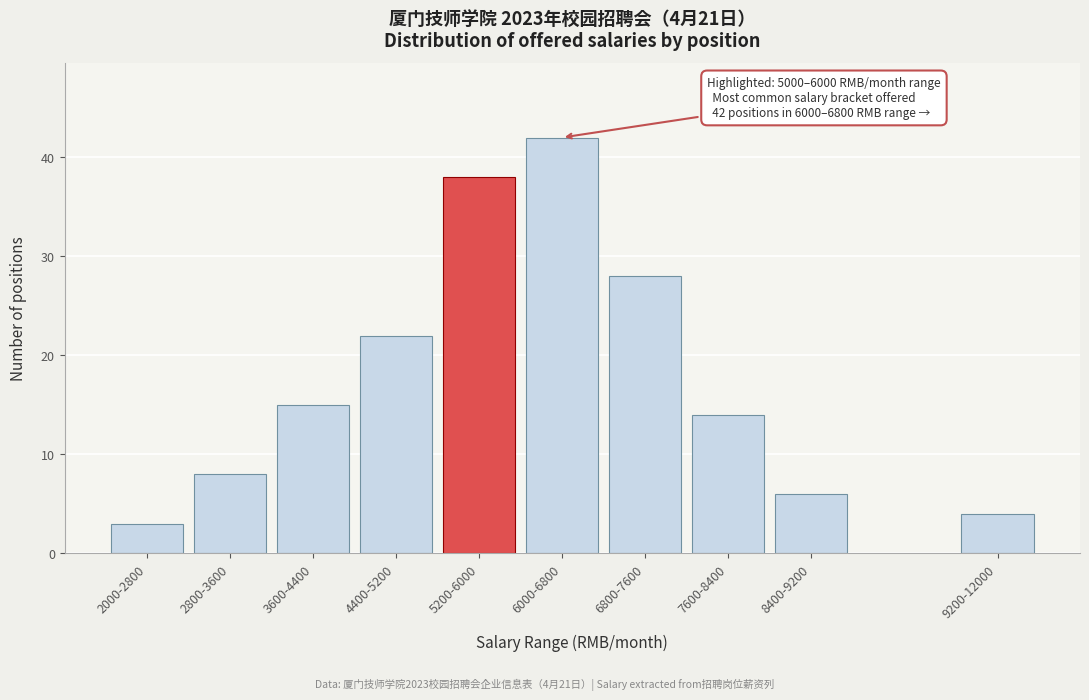

Reading right to left, list all the values displayed in this chart.

9200-12000=4	8400-9200=6	7600-8400=14	6800-7600=28	6000-6800=42	5200-6000=38	4400-5200=22	3600-4400=15	2800-3600=8	2000-2800=3